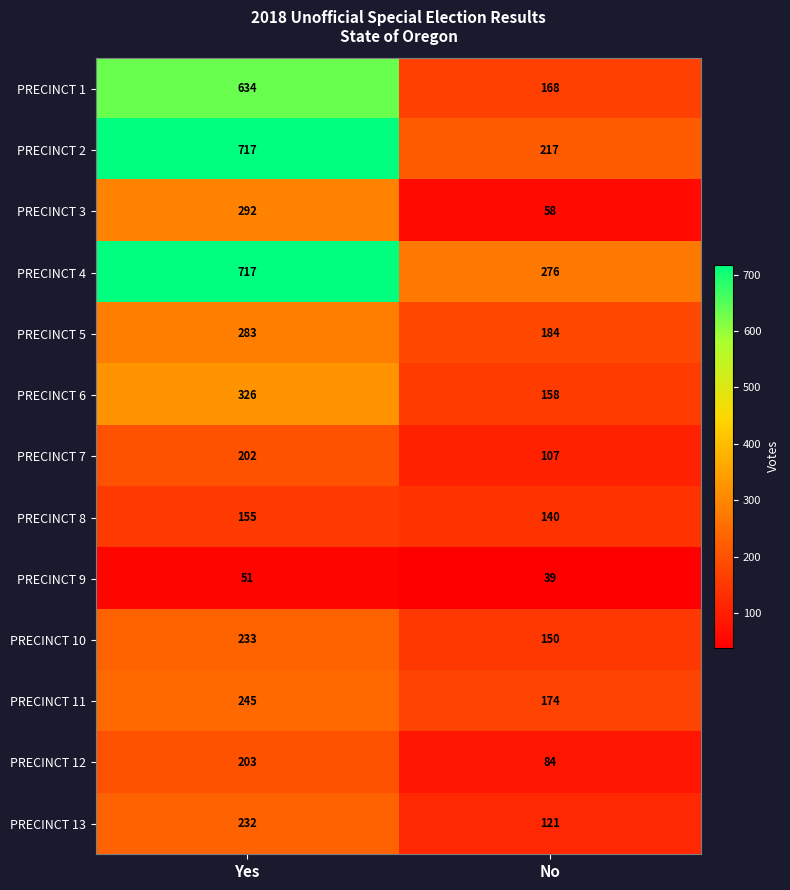

Reading left to right, extract all data points from this chart.

PRECINCT 1: Yes=634	No=168
PRECINCT 2: Yes=717	No=217
PRECINCT 3: Yes=292	No=58
PRECINCT 4: Yes=717	No=276
PRECINCT 5: Yes=283	No=184
PRECINCT 6: Yes=326	No=158
PRECINCT 7: Yes=202	No=107
PRECINCT 8: Yes=155	No=140
PRECINCT 9: Yes=51	No=39
PRECINCT 10: Yes=233	No=150
PRECINCT 11: Yes=245	No=174
PRECINCT 12: Yes=203	No=84
PRECINCT 13: Yes=232	No=121